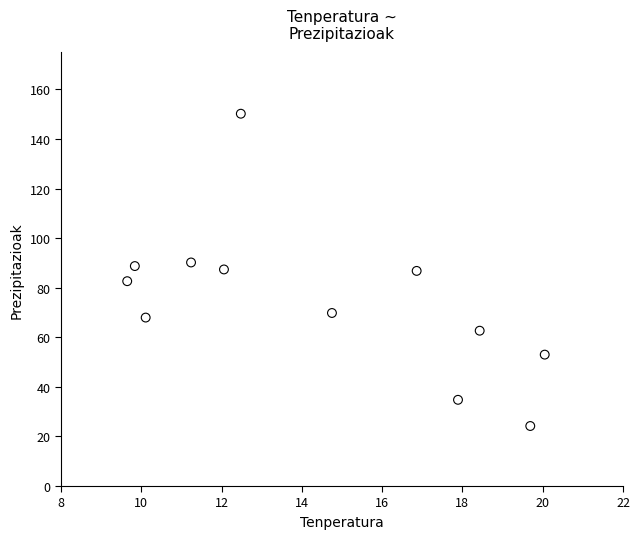

What is the range of X values (max minus min)?

10.4